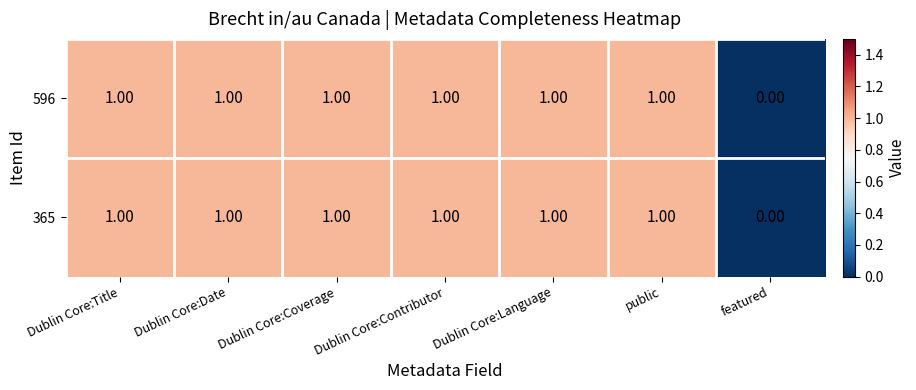

How many categories are shown in the chart?

7